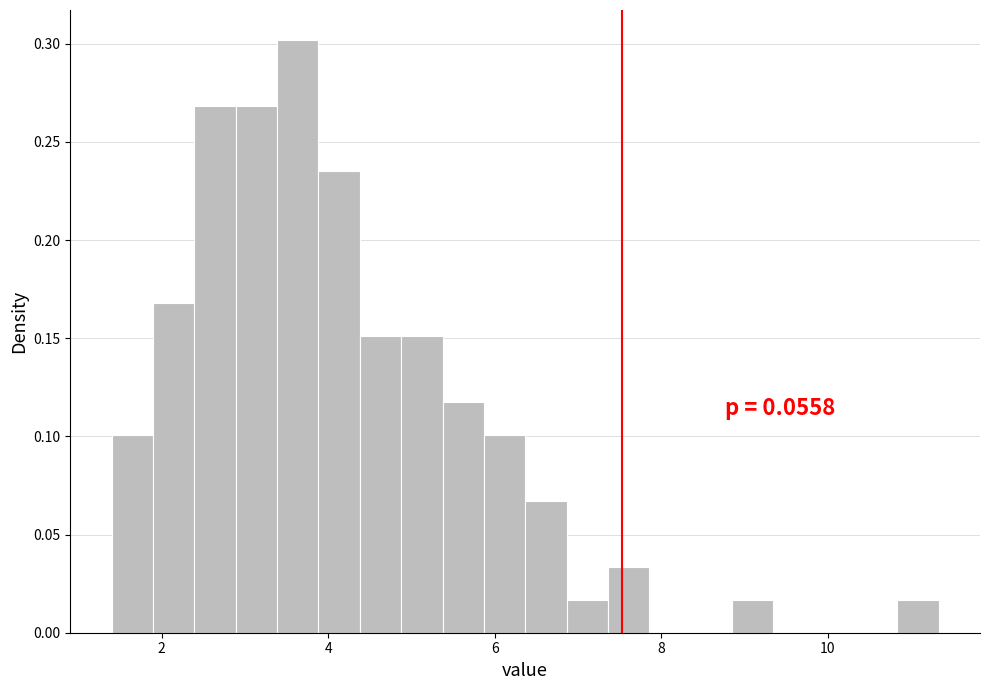

Around what value on the x-axis is the tallest bar? Give the approximate position of its centre, as read against the axis.

3.6